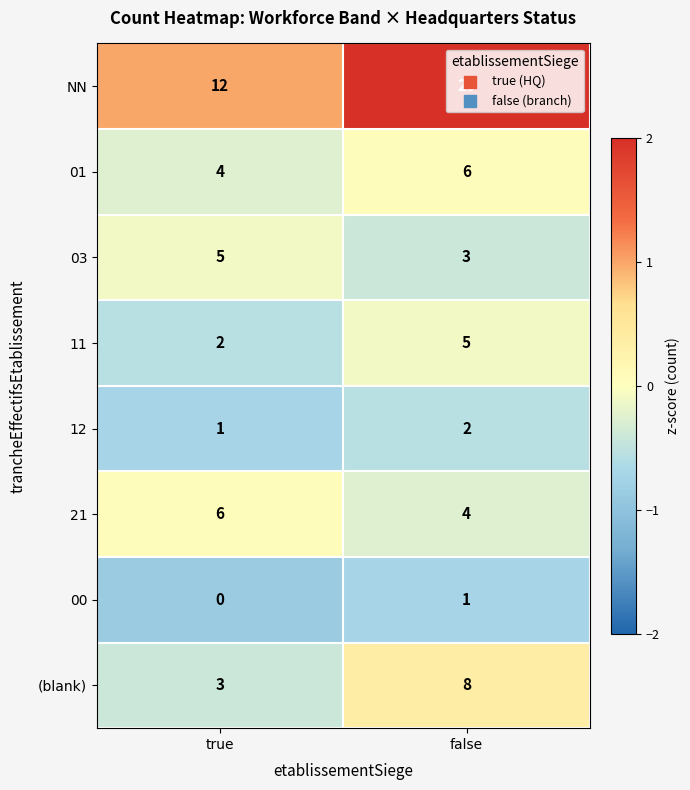

Which category has the highest value across all series?

false